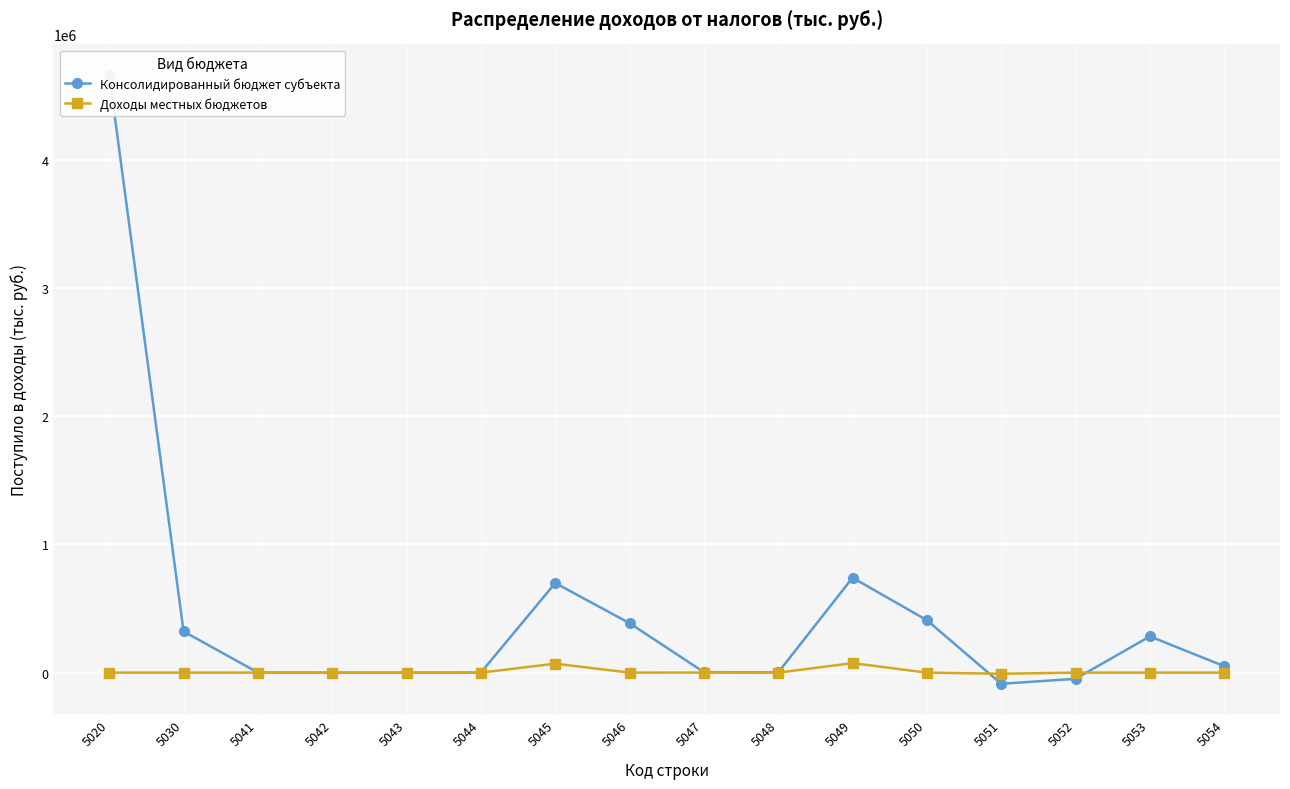

Count the number of data series in this chart.

2